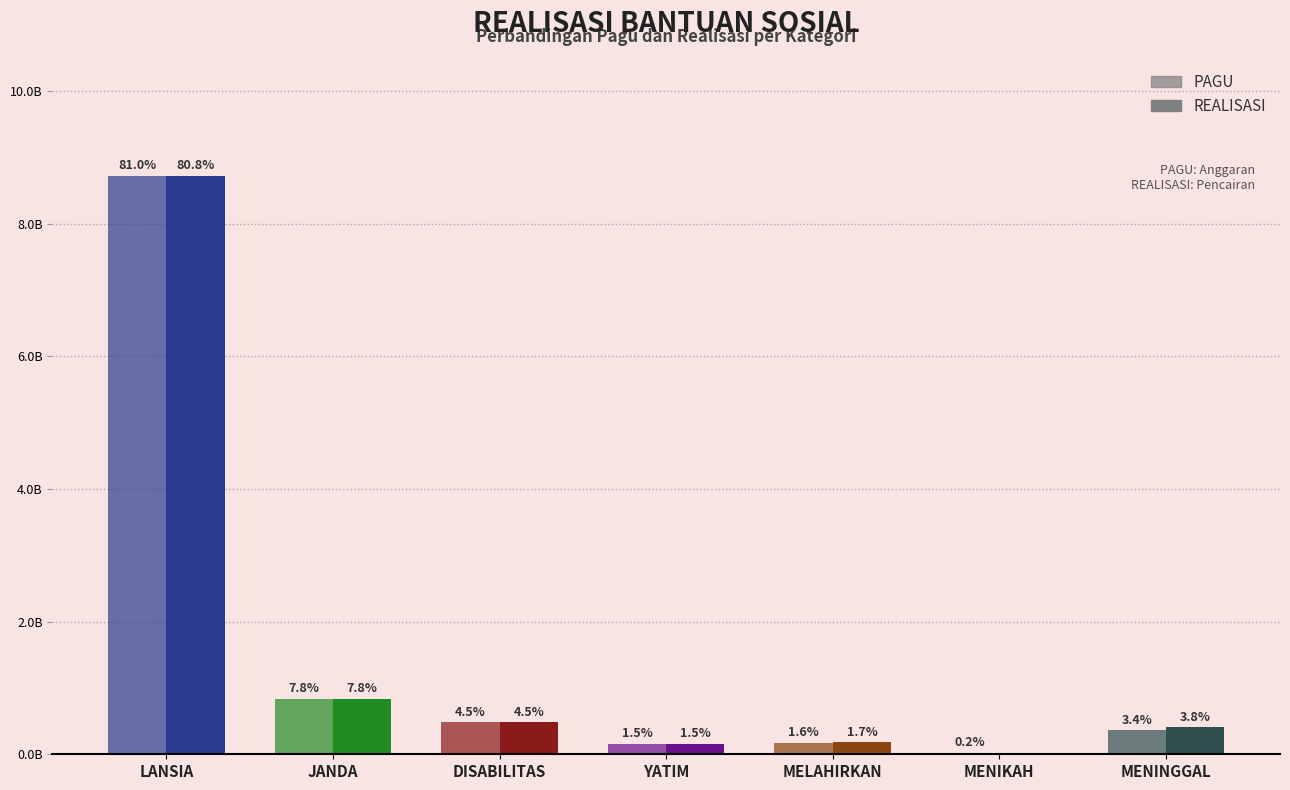

List the series in order of their overall mean, lowest first.

PAGU, REALISASI